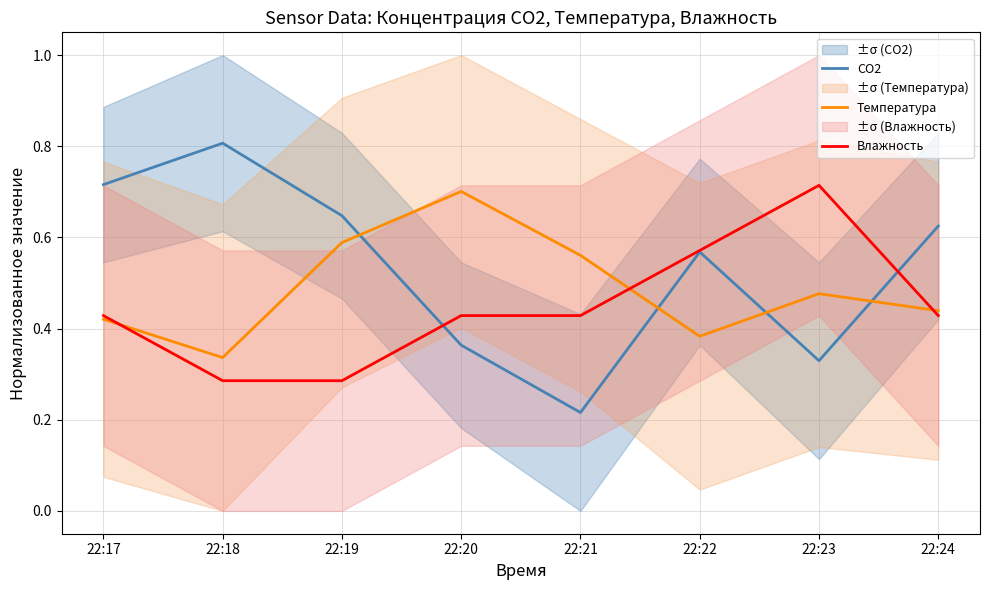

Where is the first local maximum for Влажность?

22:23